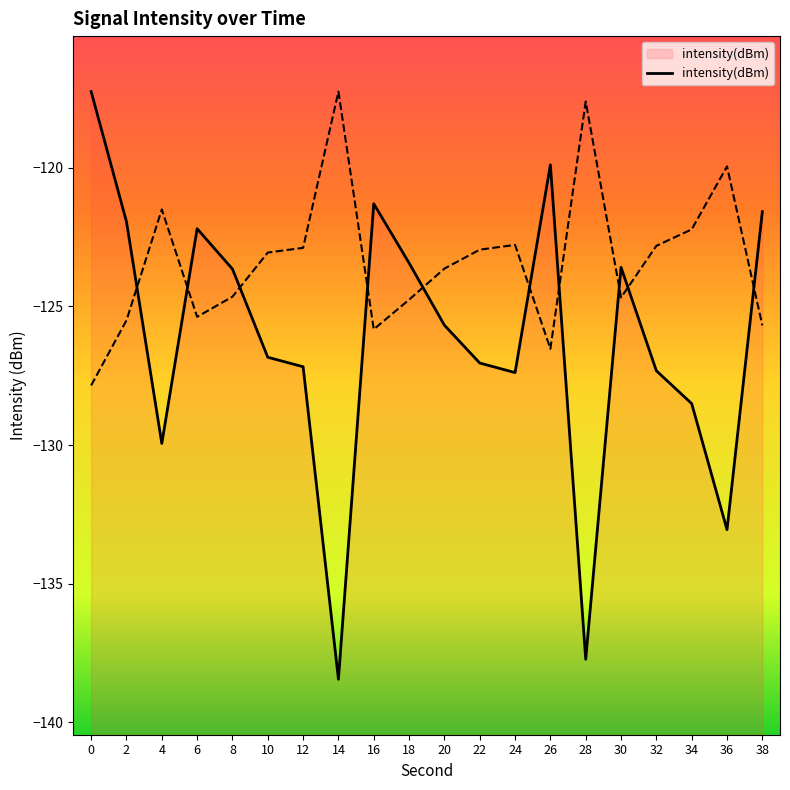

What is the sum of the values at 32 and 0?

-244.6